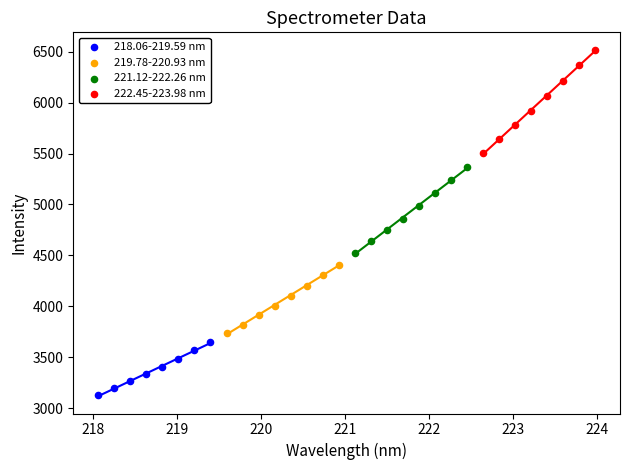

Which series contains the highest Y value?

222.45-223.98 nm